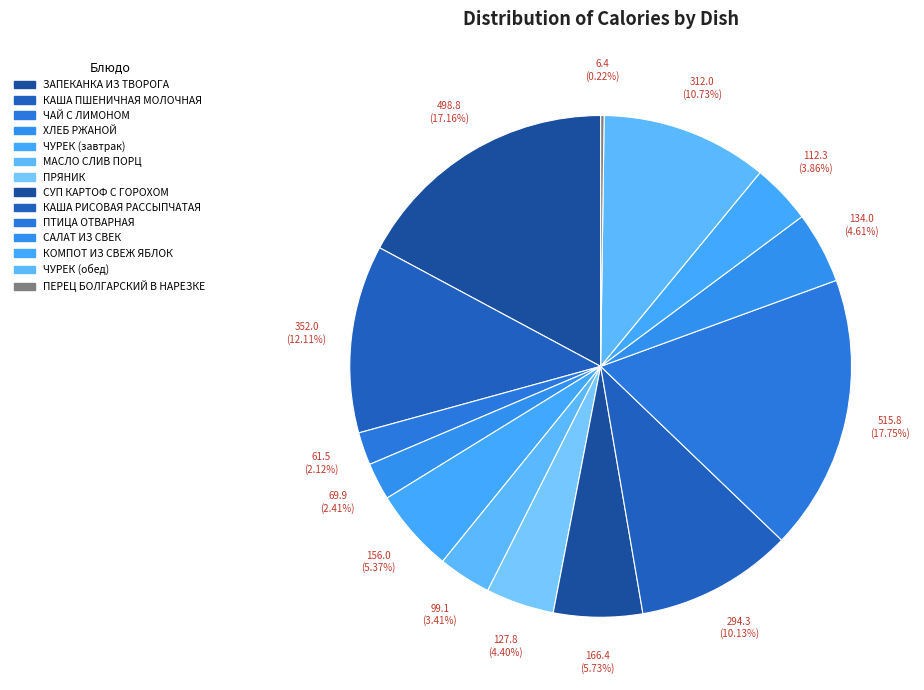

Between ЧУРЕК (обед) and ЧУРЕК (завтрак), which is larger?

ЧУРЕК (обед)